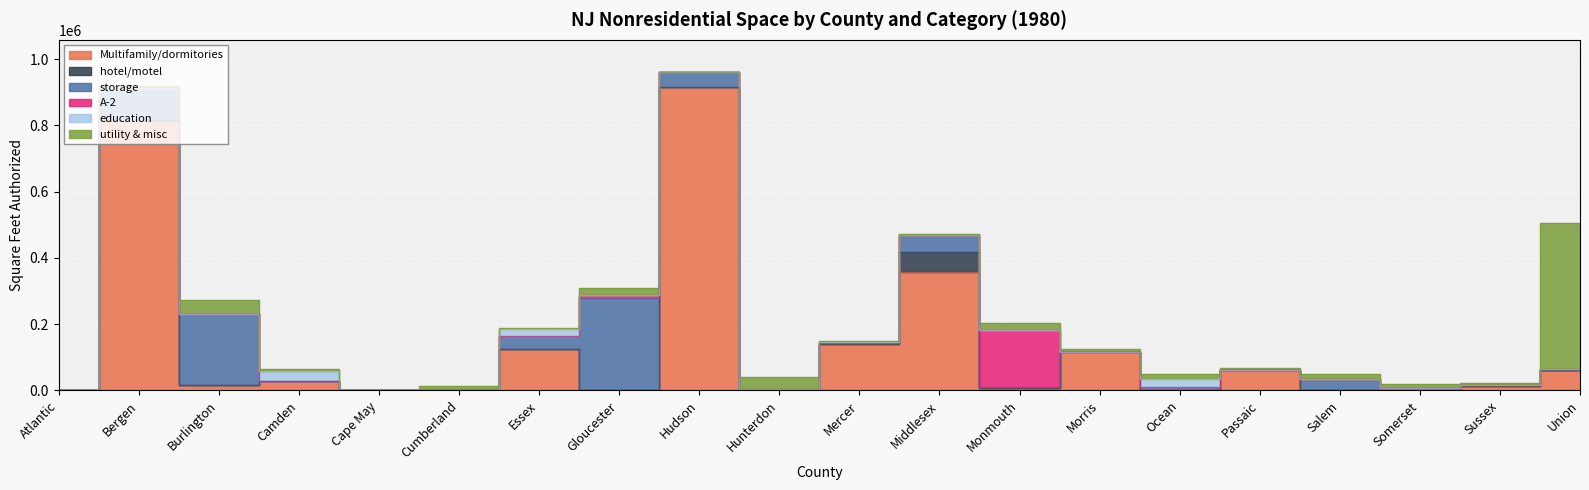

What is the greatest value displayed?

915547